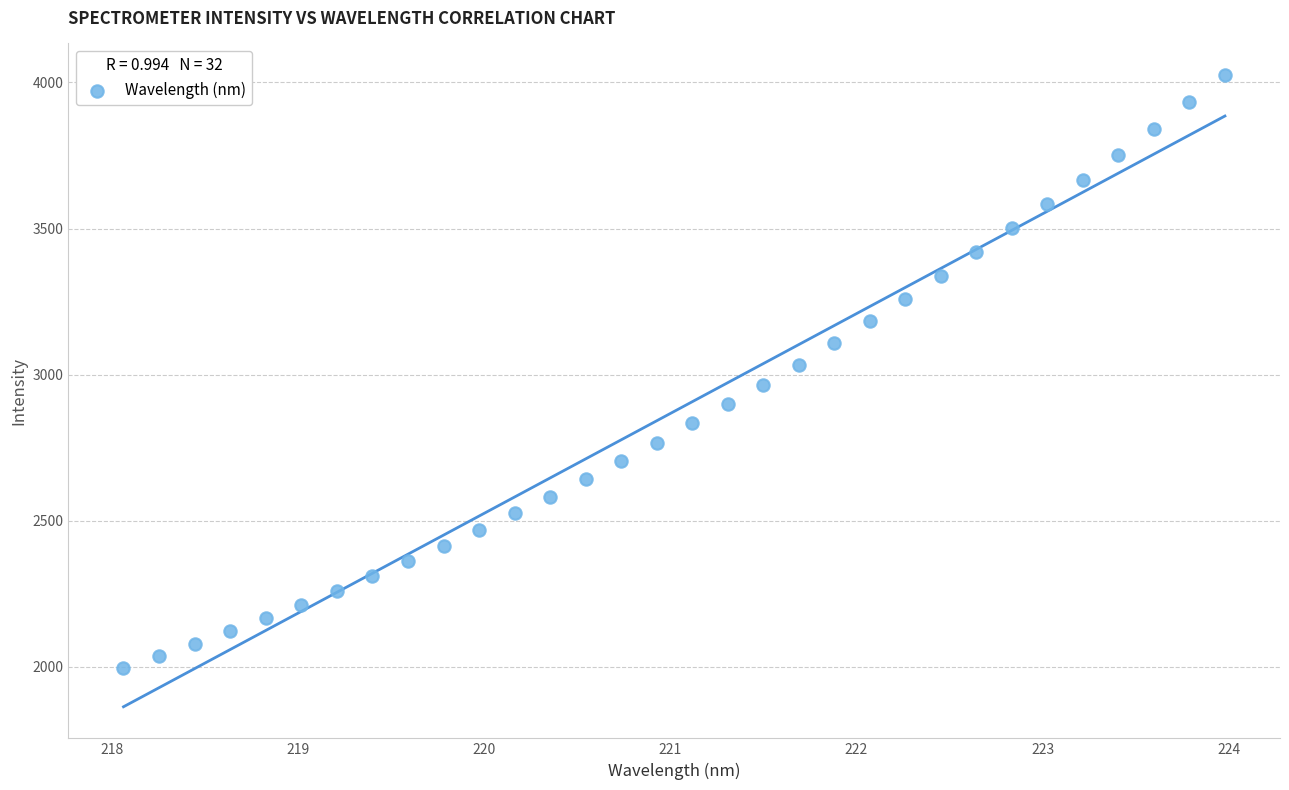

What is the range of X values (max minus min)?

5.9